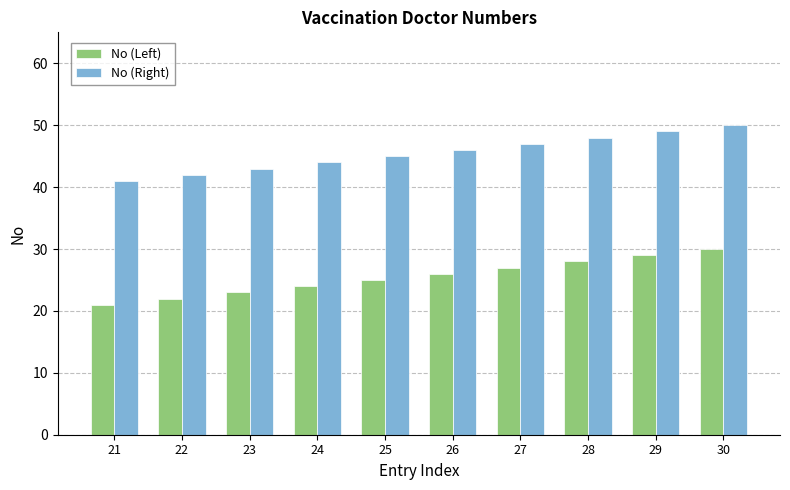

The No (Right) series shows 85 at 29. True or false?

False